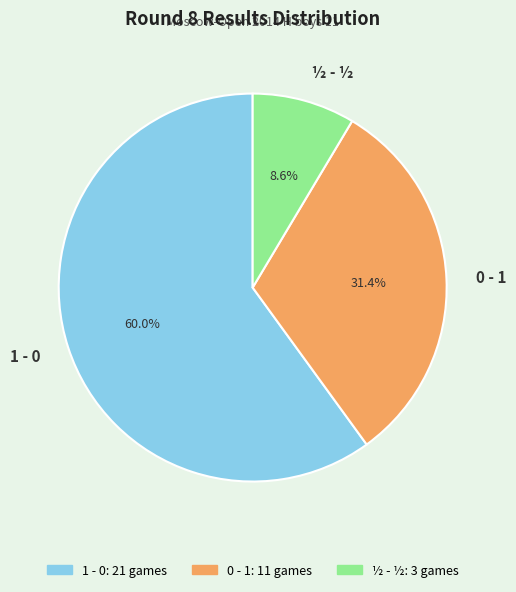

Is it true that ½ - ½ is 2% of the pie?

False